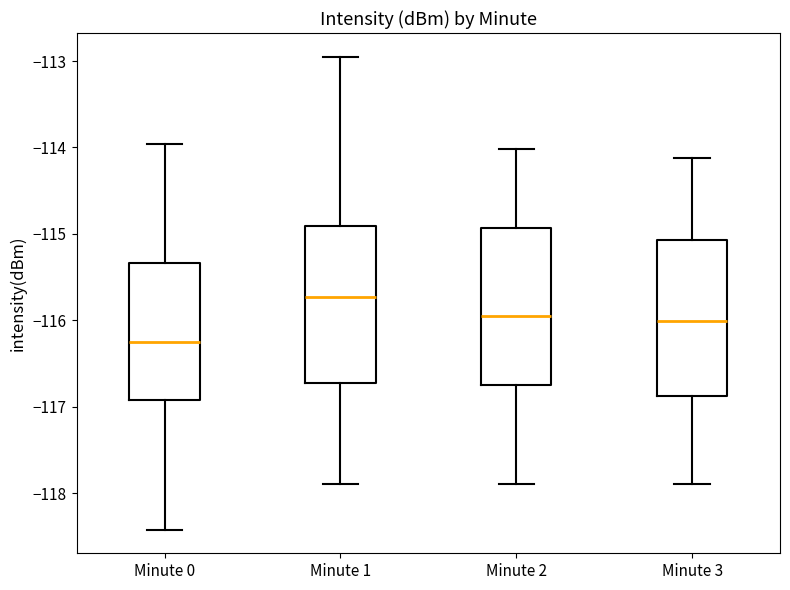

Reading left to right, transcribe this box plot: for each box, give where its median line is, the range the box spans, and where its two whiskers end, as read against the y-axis. The values are not printed on the chart, so give them approximately, as read against the axis.

Minute 0: median -116.2, box -116.9 to -115.3, whiskers -118.4 to -114.0
Minute 1: median -115.7, box -116.7 to -114.9, whiskers -117.9 to -112.9
Minute 2: median -115.9, box -116.8 to -114.9, whiskers -117.9 to -114.0
Minute 3: median -116.0, box -116.9 to -115.1, whiskers -117.9 to -114.1